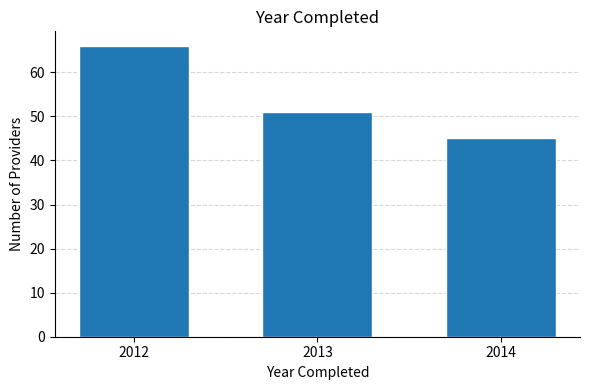

Reading left to right, extract all data points from this chart.

2012=66	2013=51	2014=45